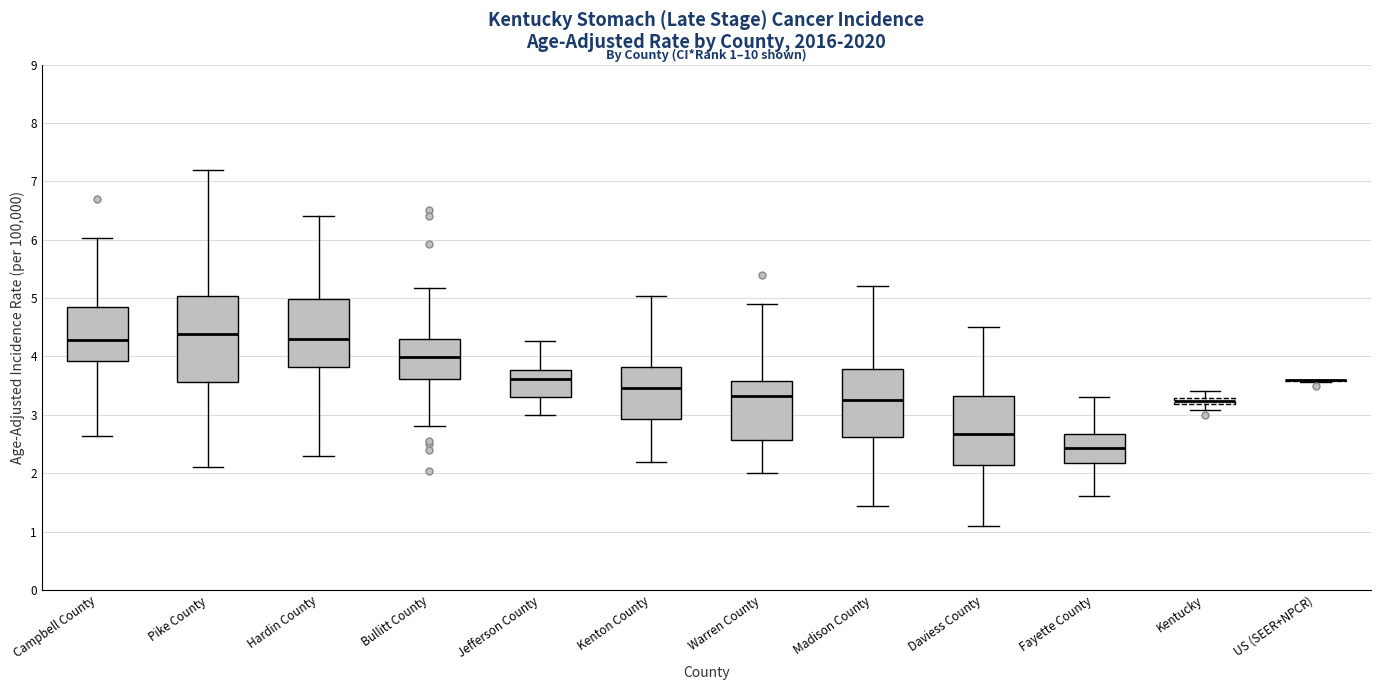

Which box is the tallest, from its lower edge to its upper edge?

Pike County